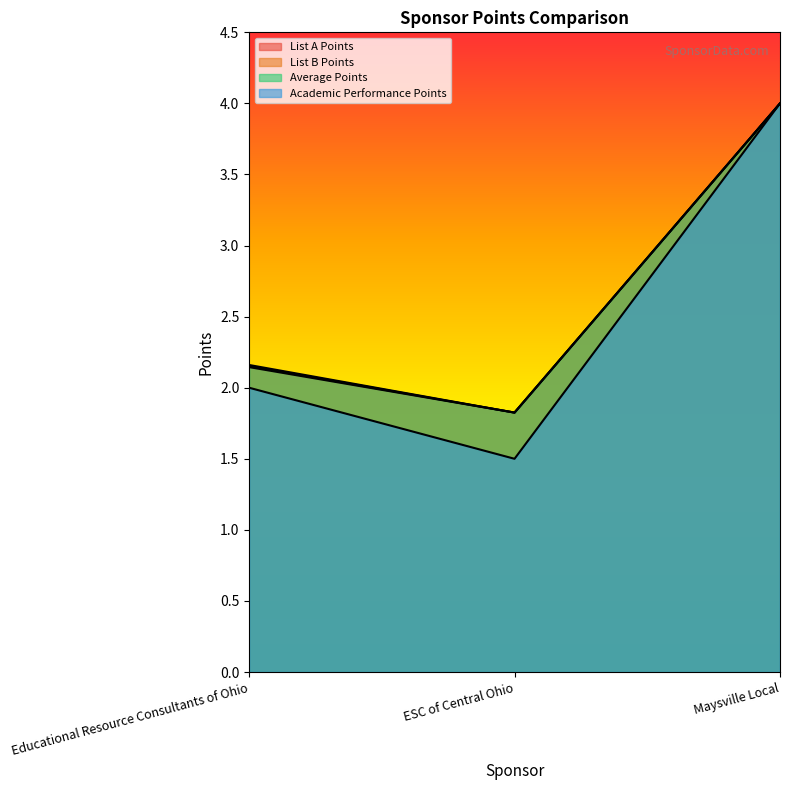

Which series changed the most between Educational Resource Consultants of Ohio and ESC of Central Ohio?

Academic Performance Points